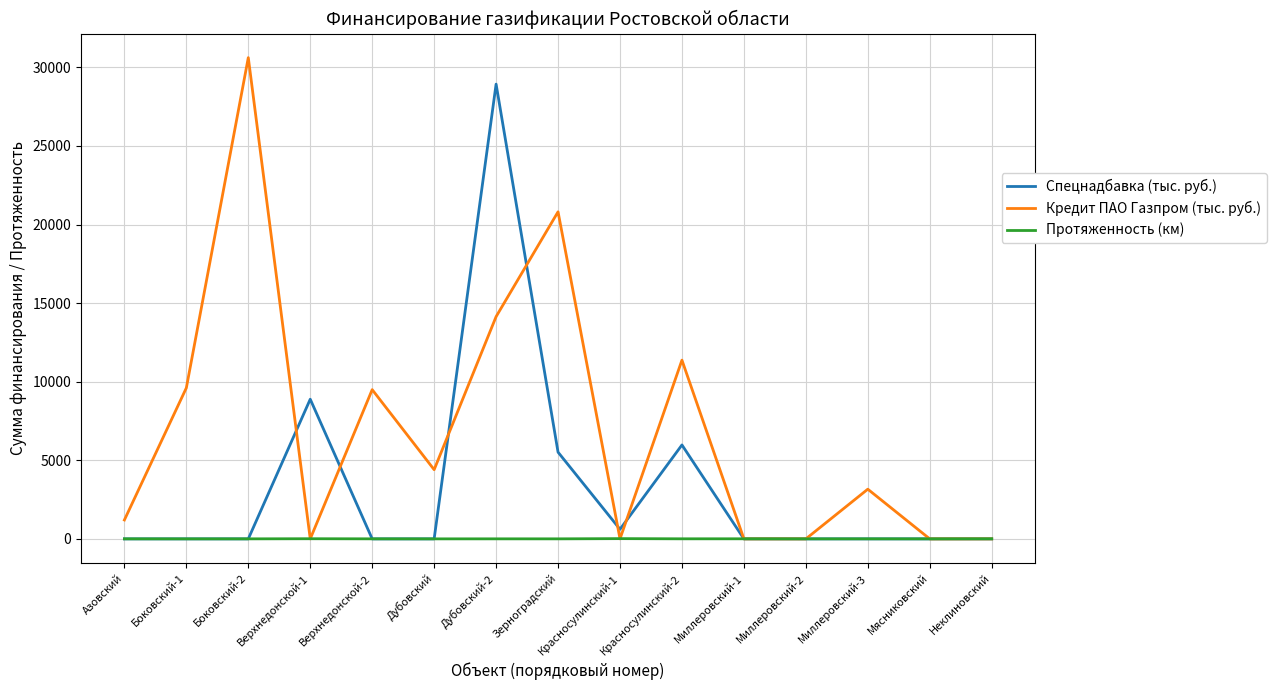

What is the total value across all series at Зерноградский?

26326.6